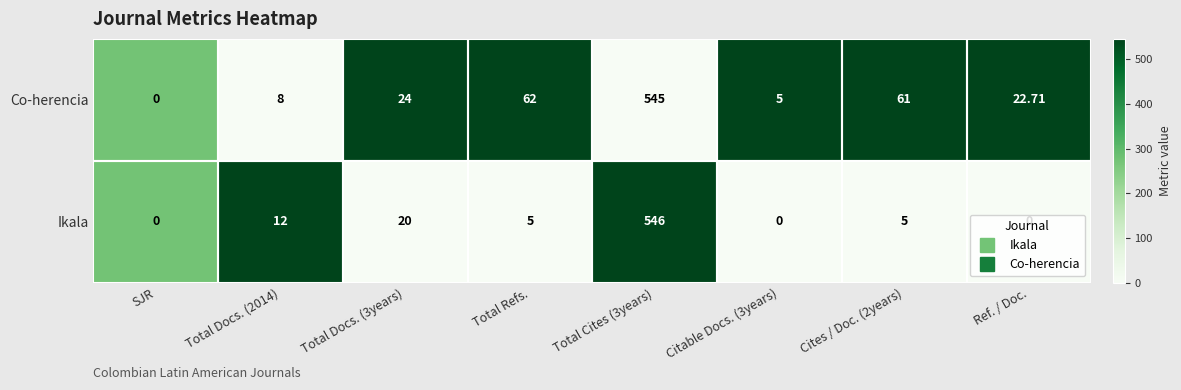

How many data points does each series have?

8